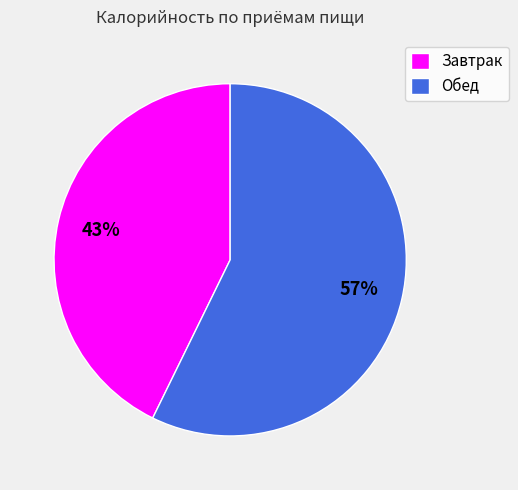

Which has a higher value, Завтрак or Обед?

Обед